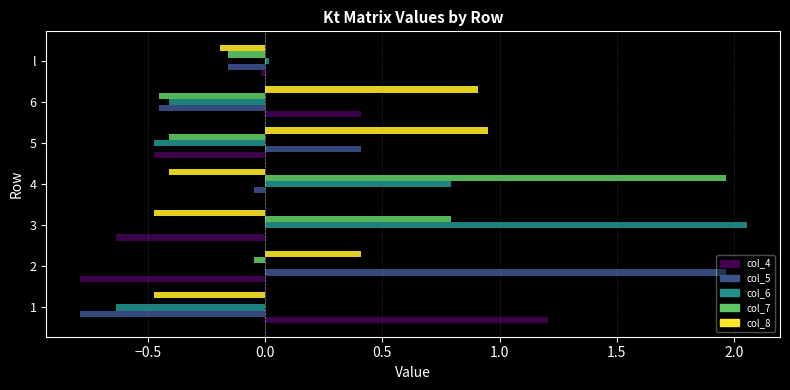

Which series changed the most between 1 and 6?

col_8